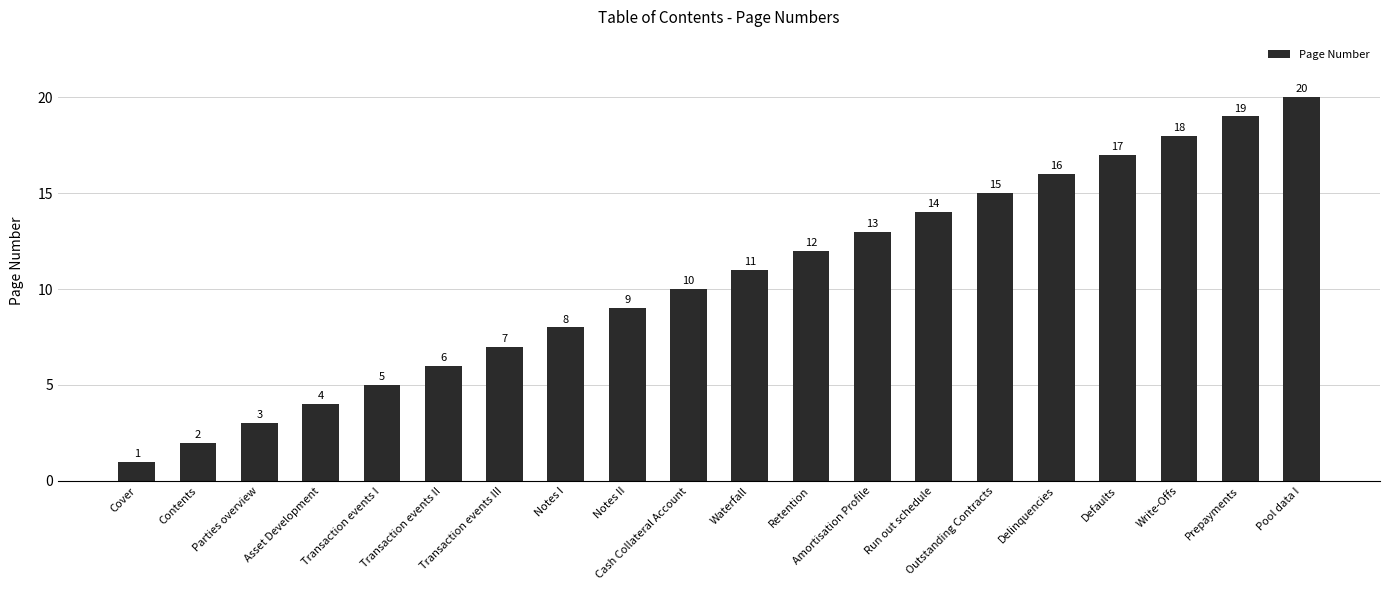

Rank the categories by value from lowest to highest.

Cover, Contents, Parties overview, Asset Development, Transaction events I, Transaction events II, Transaction events III, Notes I, Notes II, Cash Collateral Account, Waterfall, Retention, Amortisation Profile, Run out schedule, Outstanding Contracts, Delinquencies, Defaults, Write-Offs, Prepayments, Pool data I